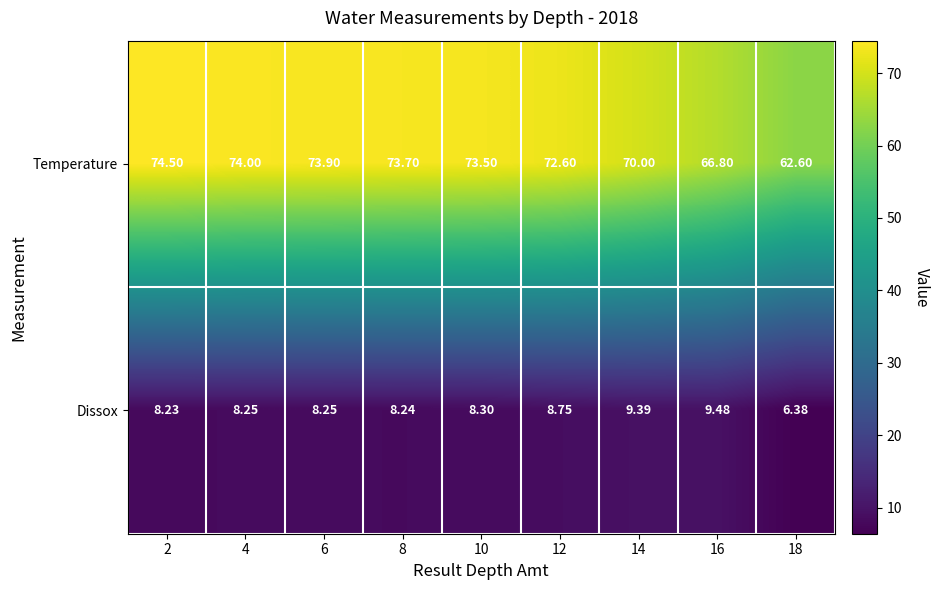

Rank the series by their average value, from lowest to highest.

Dissox, Temperature